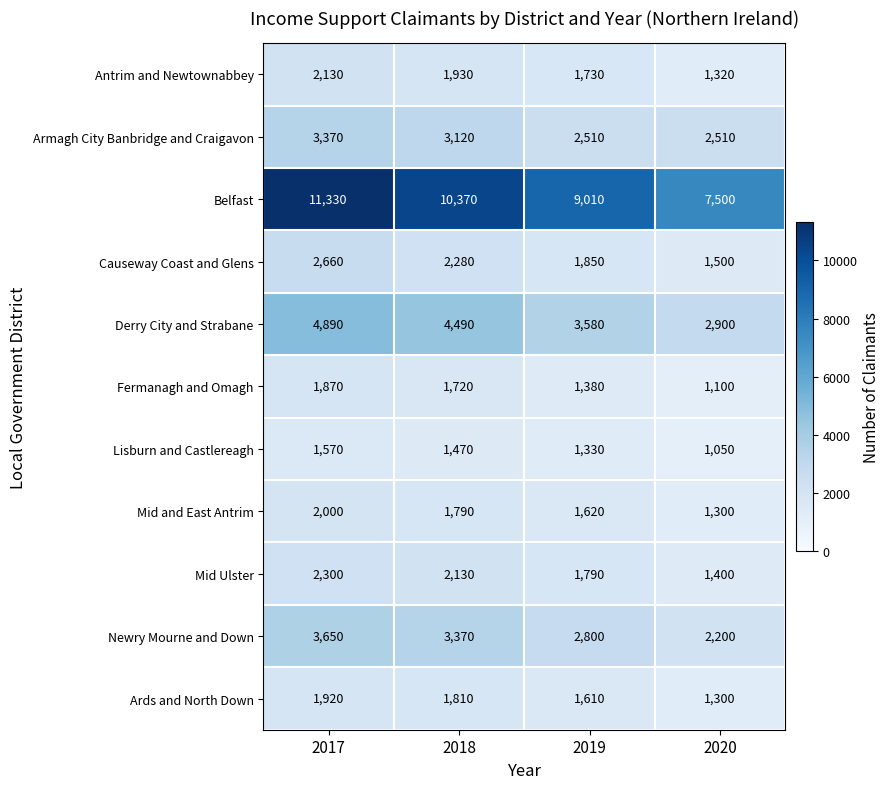

Which series has the largest total across all categories?

Belfast